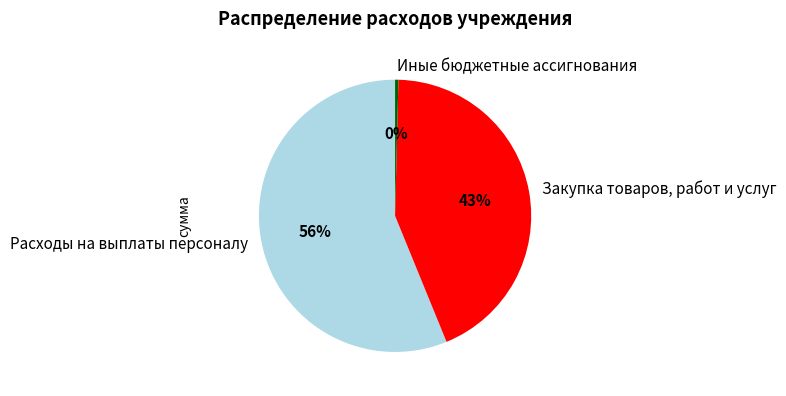

How many segments does this pie chart have?

3